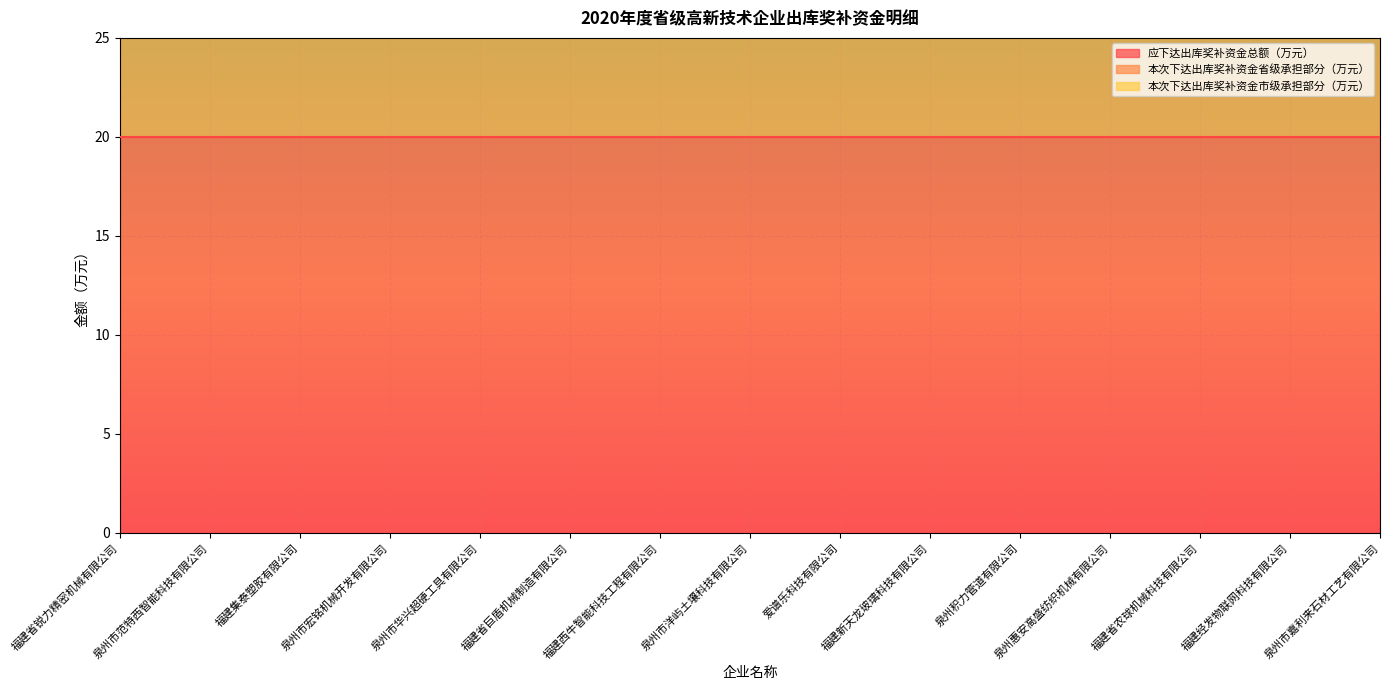

True or false: 本次下达出库奖补资金市级承担部分（万元） and 本次下达出库奖补资金省级承担部分（万元） intersect in this chart.

False